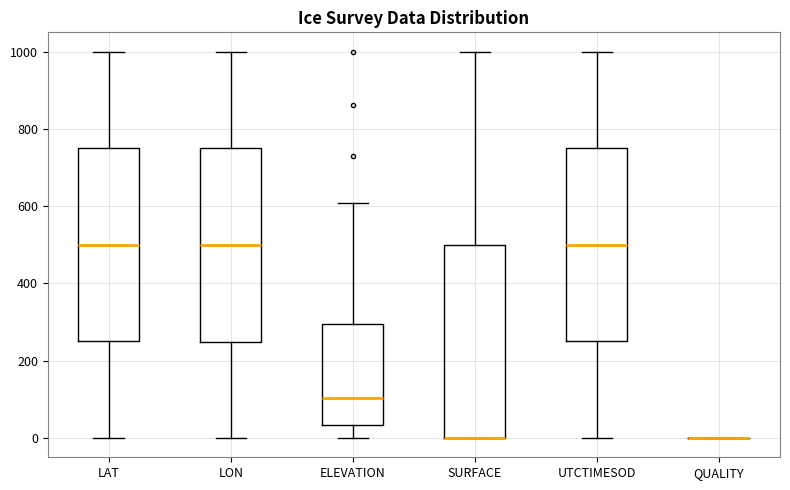

Reading left to right, read every box against the y-axis: the position of its median line, the range the box covers, and the ends of its whiskers. The values are not printed on the chart, so give them approximately, as read against the axis.

LAT: median 500, box 260 to 760, whiskers 0 to 1000
LON: median 500, box 240 to 740, whiskers 0 to 1000
ELEVATION: median 100, box 40 to 300, whiskers 0 to 600
SURFACE: median 0 (drawn on the box's lower edge), box 0 to 500, whiskers 0 to 1000
UTCTIMESOD: median 500, box 260 to 740, whiskers 0 to 1000
QUALITY: box collapsed to a line at 0, whiskers 0 to 0